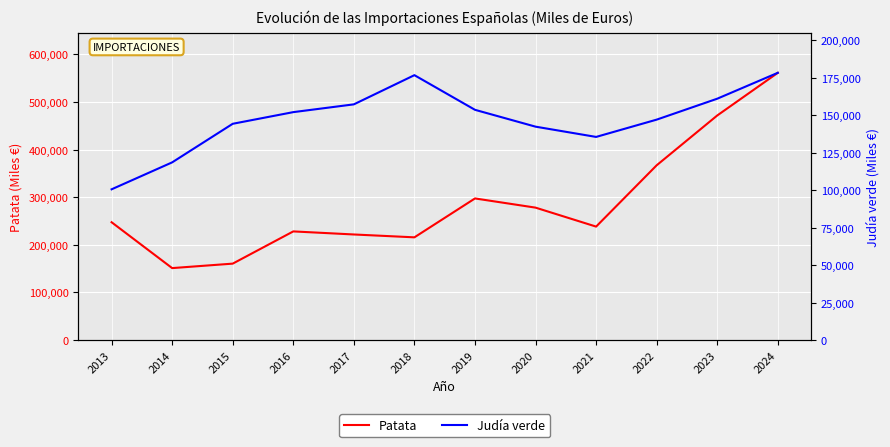

Which label corresponds to the largest value in the chart?

2024